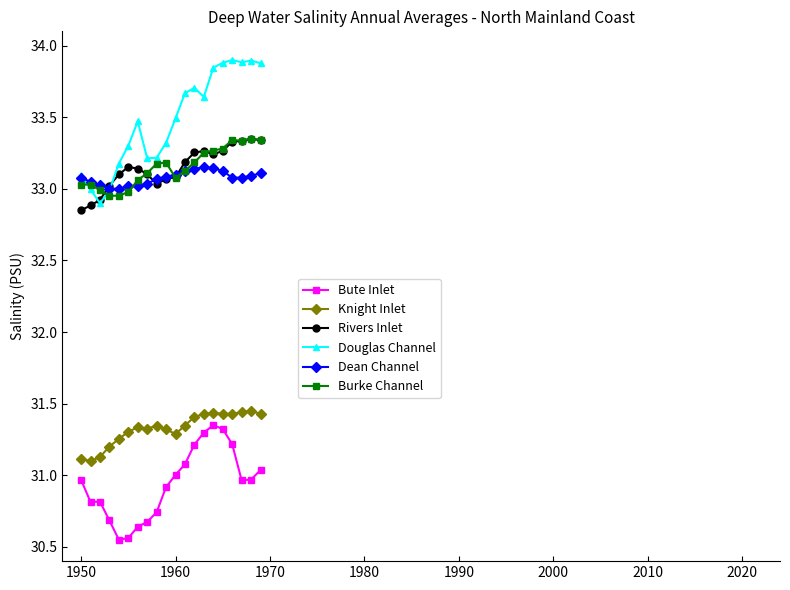

Does the chart display data point markers on the line(s)?

Yes